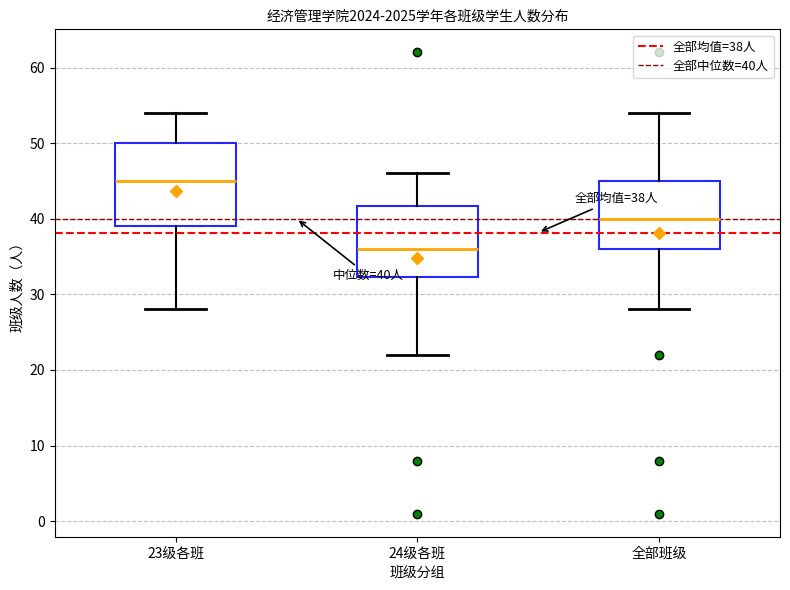

Which box's median line is the lowest?

24级各班